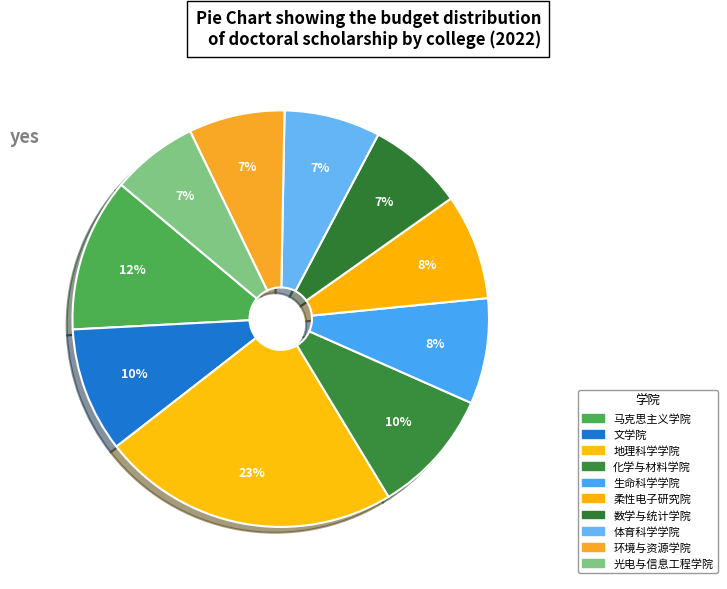

How many slices are in this pie chart?

10